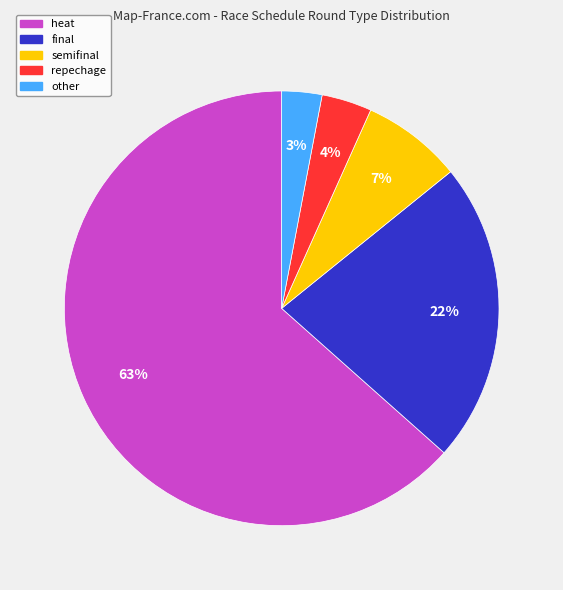

Is it true that heat is 33% of the pie?

False